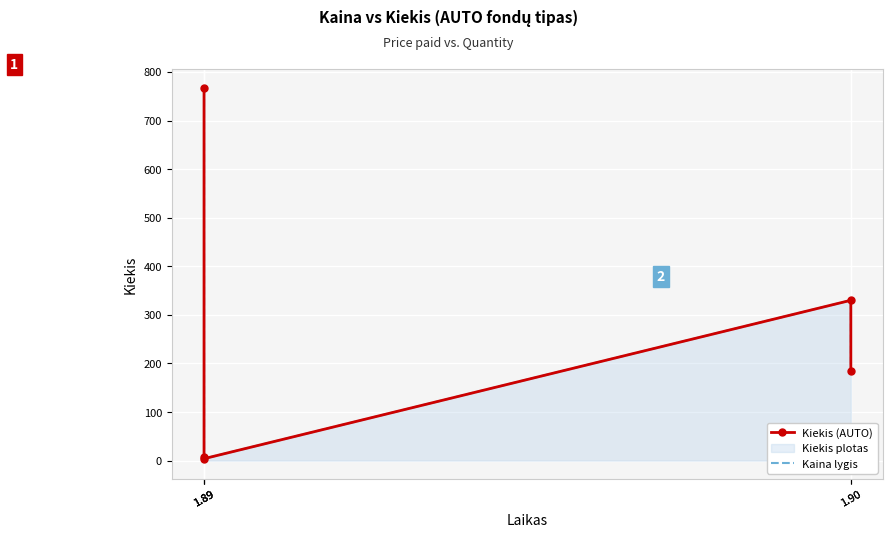

What is the sum of the Kaina lygis values at 1.89 and 1.90?

193